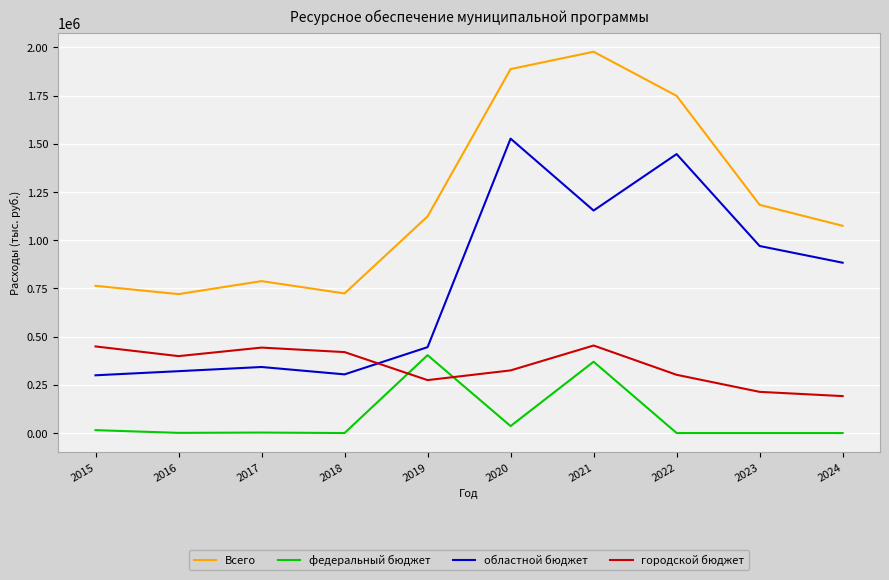

True or false: городской бюджет and Всего cross at least once.

False